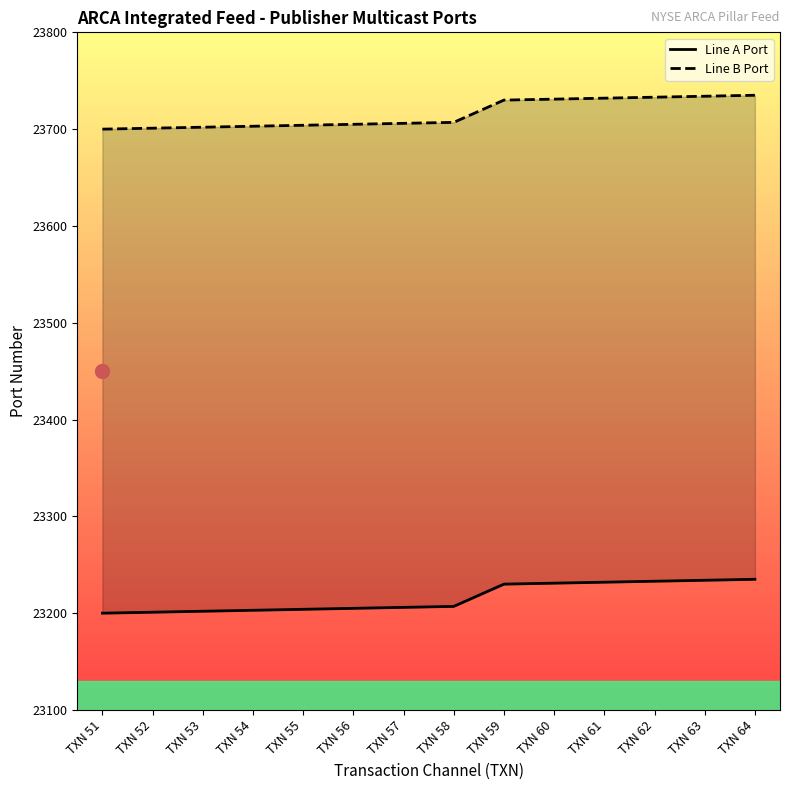

Where does the Line B Port series first go above 23707?

TXN 59